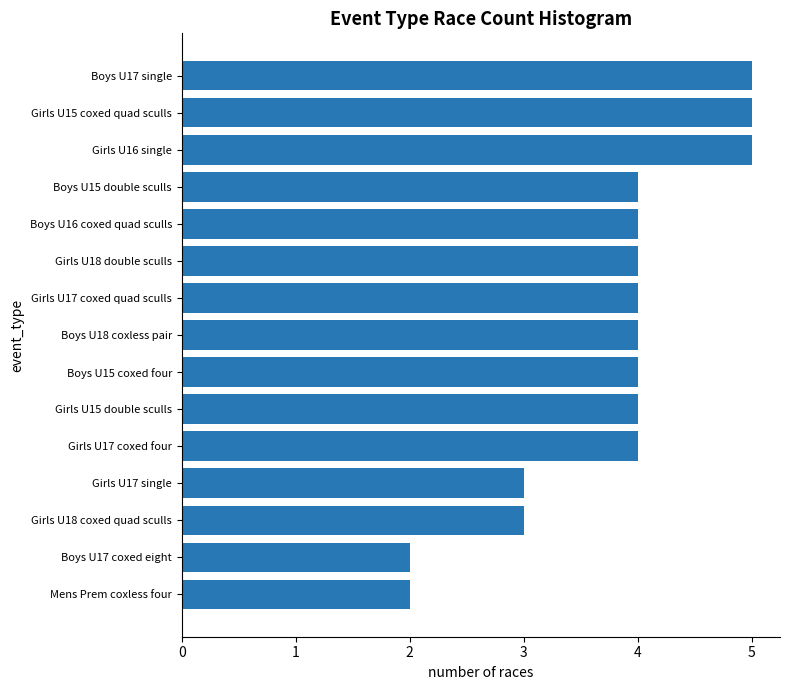

What position from the top is Girls U15 coxed quad sculls?

2